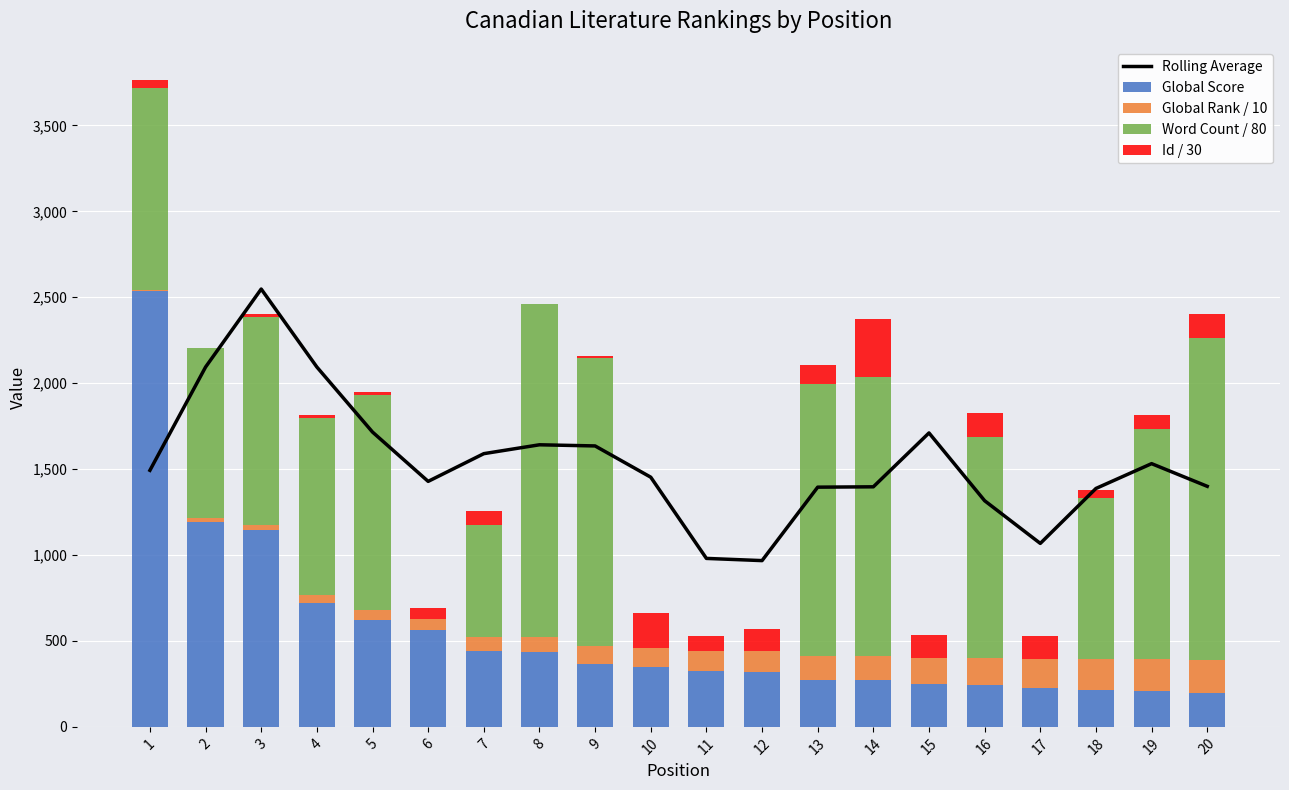

What is the difference between the maximum and minimum values in the Global Rank / 10 series?

188.5